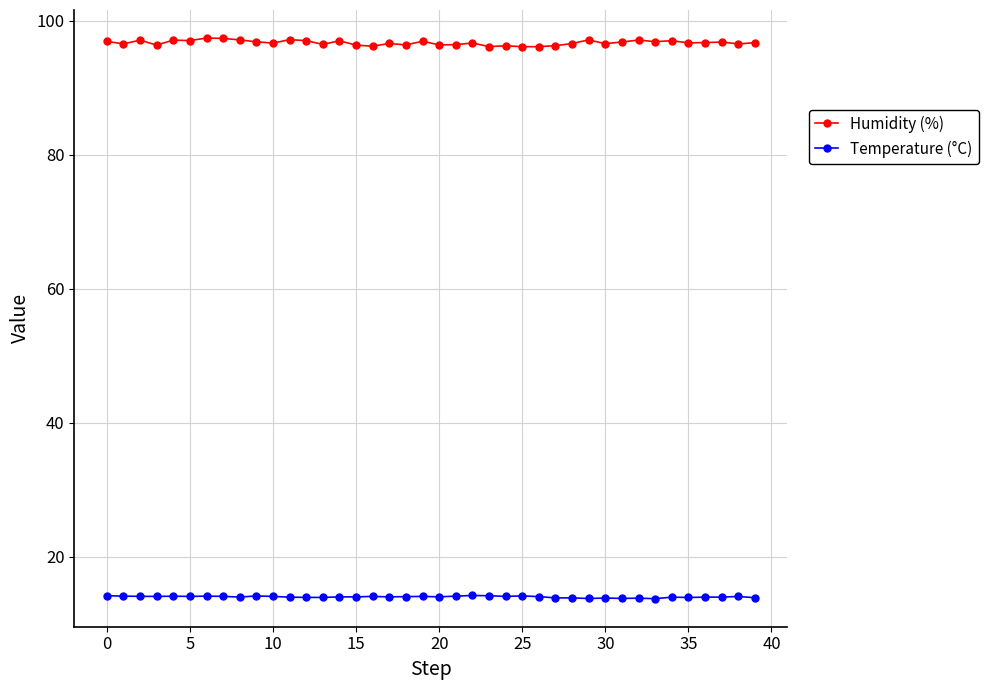

List the series in order of their overall mean, highest first.

Humidity (%), Temperature (°C)